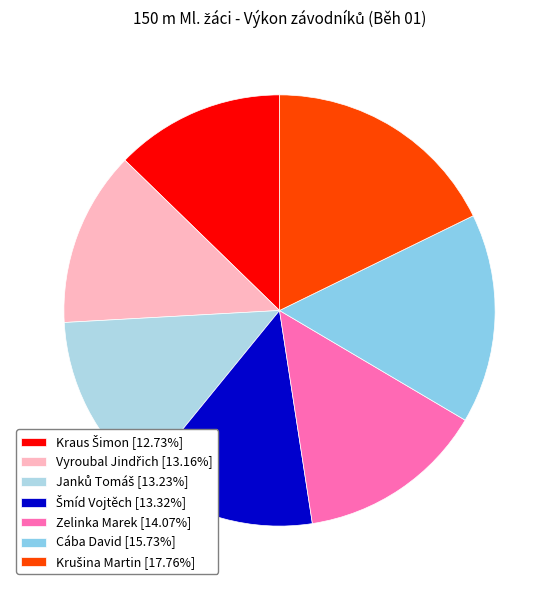

Which slice is the smallest?

Kraus Šimon